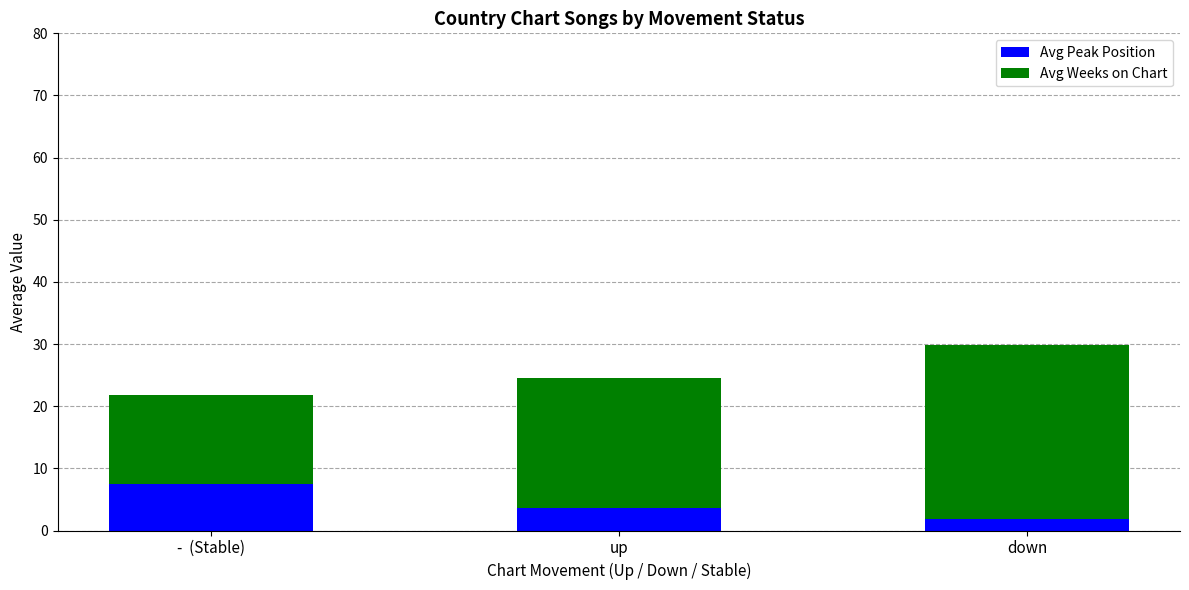

Count the number of categories in the chart.

3